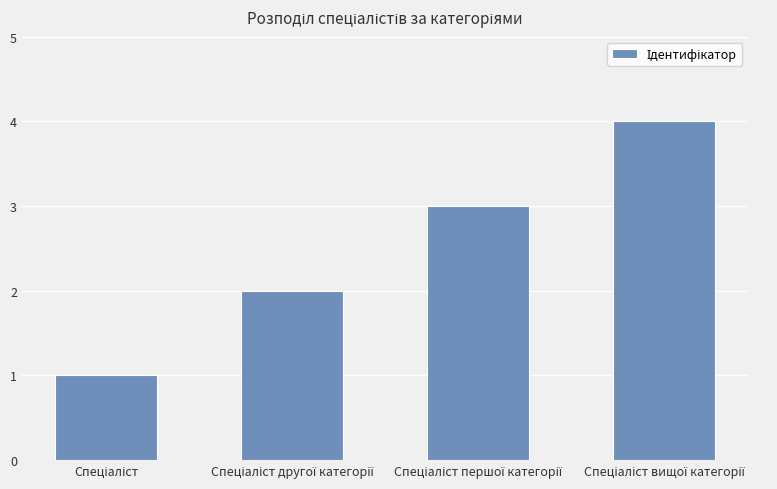

How many categories are shown in the chart?

4